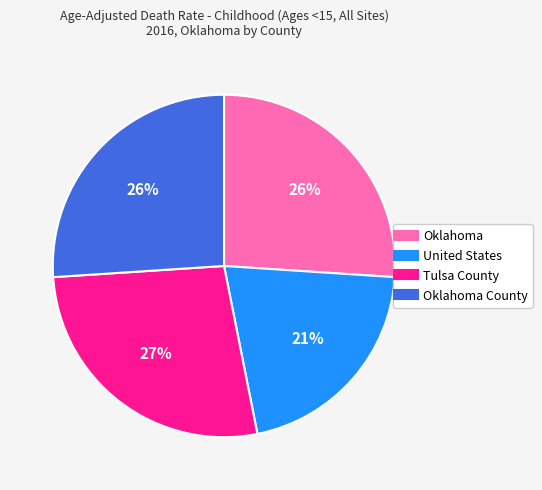

Is there any slice that represents more than half of the pie?

No